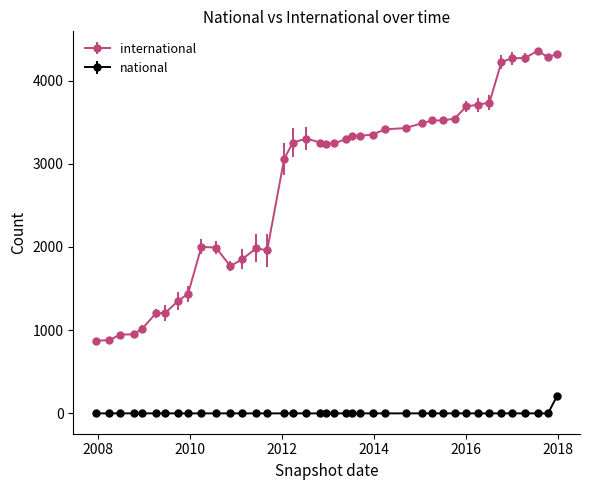

What is the difference between the maximum and second lowest values in the international series?

3476